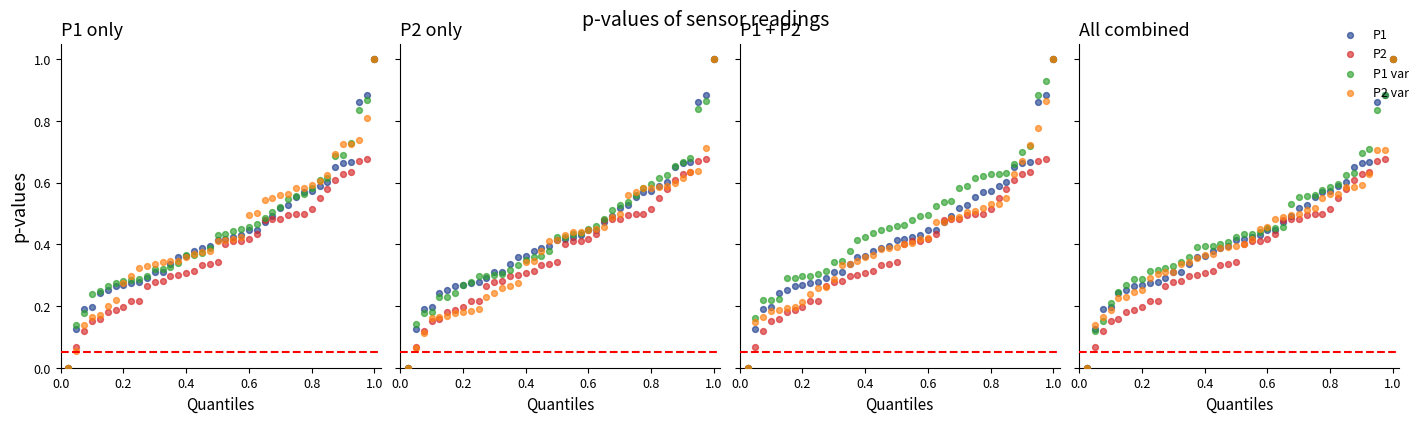

What is the total value across all series at 39?

4.0